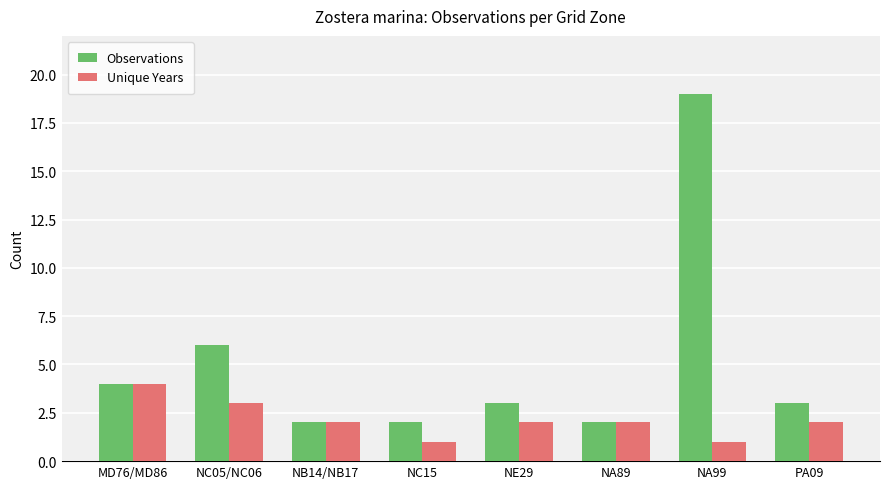

The Unique Years series shows 0 at NC15. True or false?

False